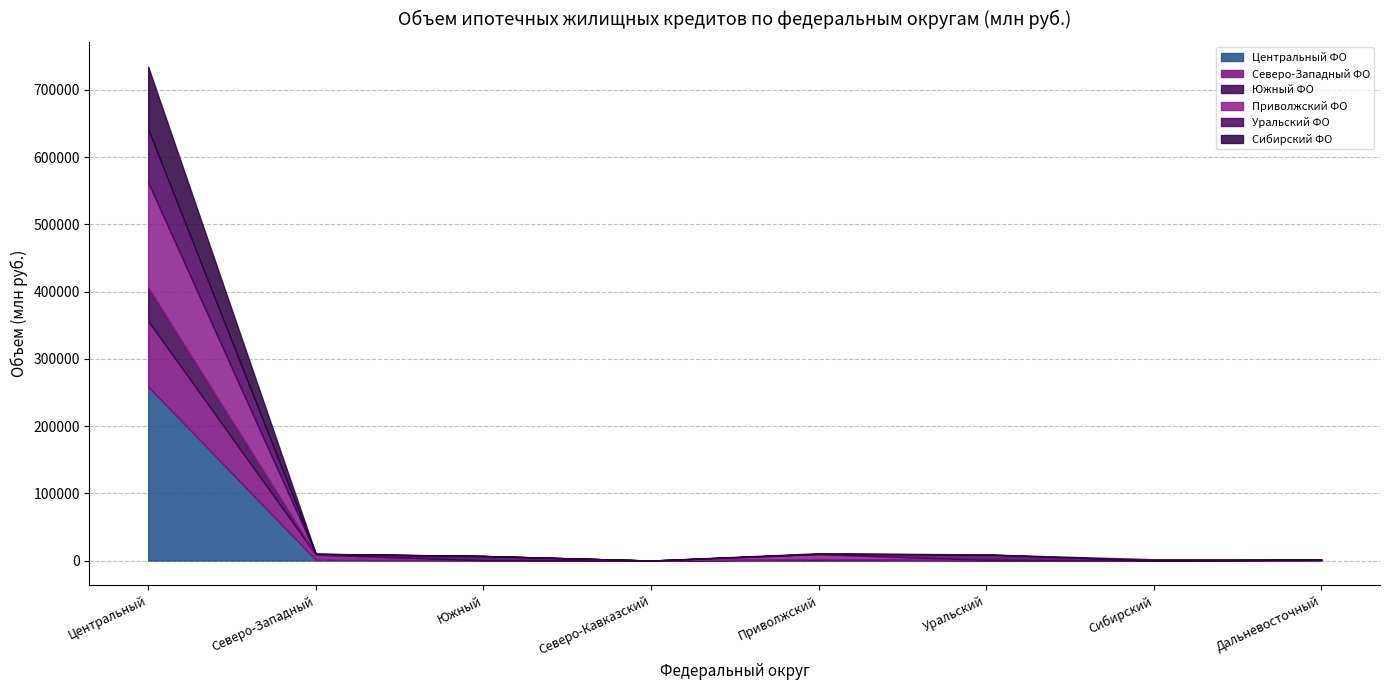

Between Северо-Кавказский and Уральский, which series saw the biggest shift?

Уральский ФО